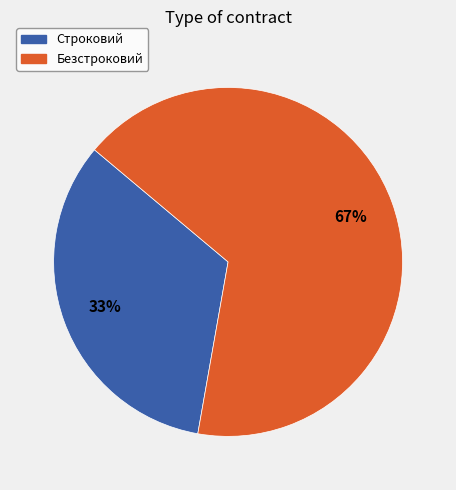

To the nearest percent, what is the combined percentage of Безстроковий and Строковий?

100%